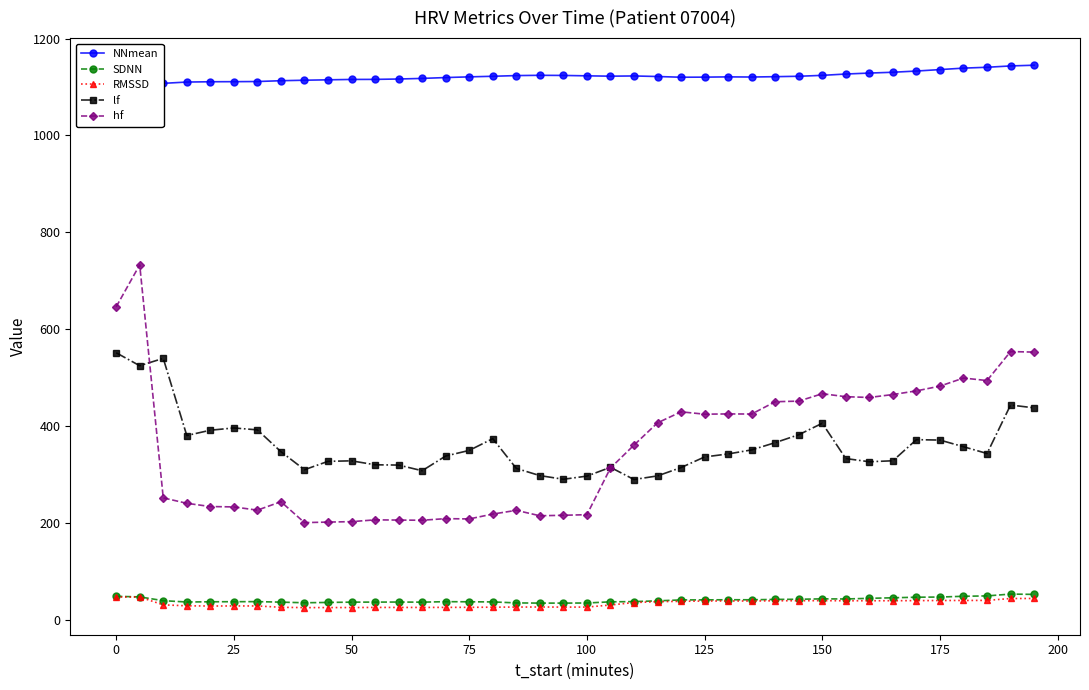

What is the minimum value for lf?

290.1